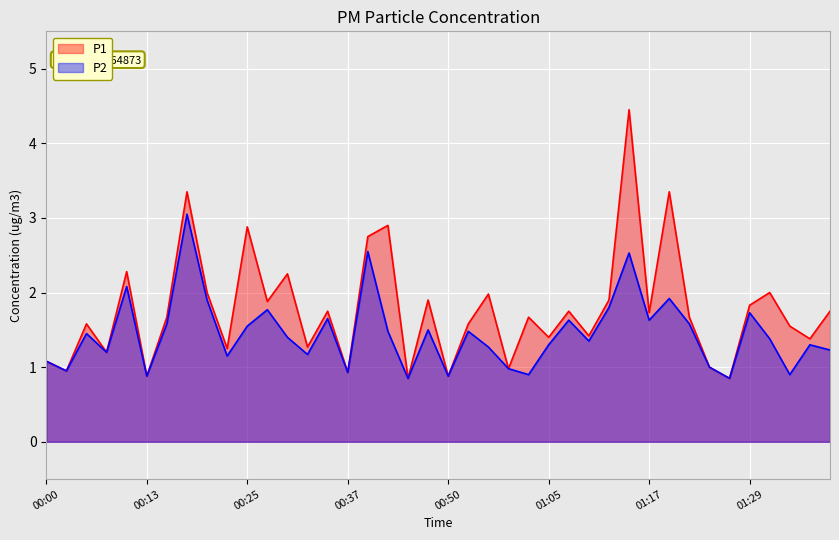

How many series are shown in this chart?

2